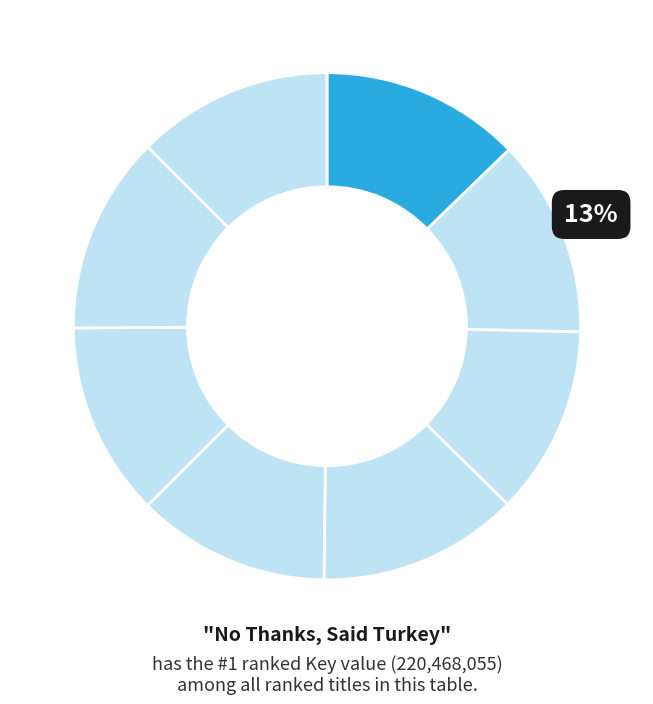

How many slices are in this pie chart?

8